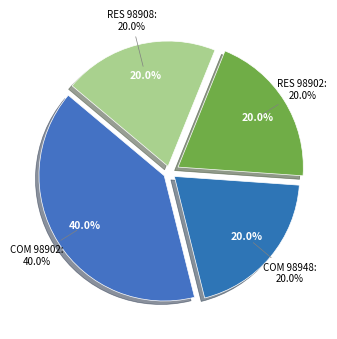

To the nearest percent, what percentage of the pie is RES 98902?

20%